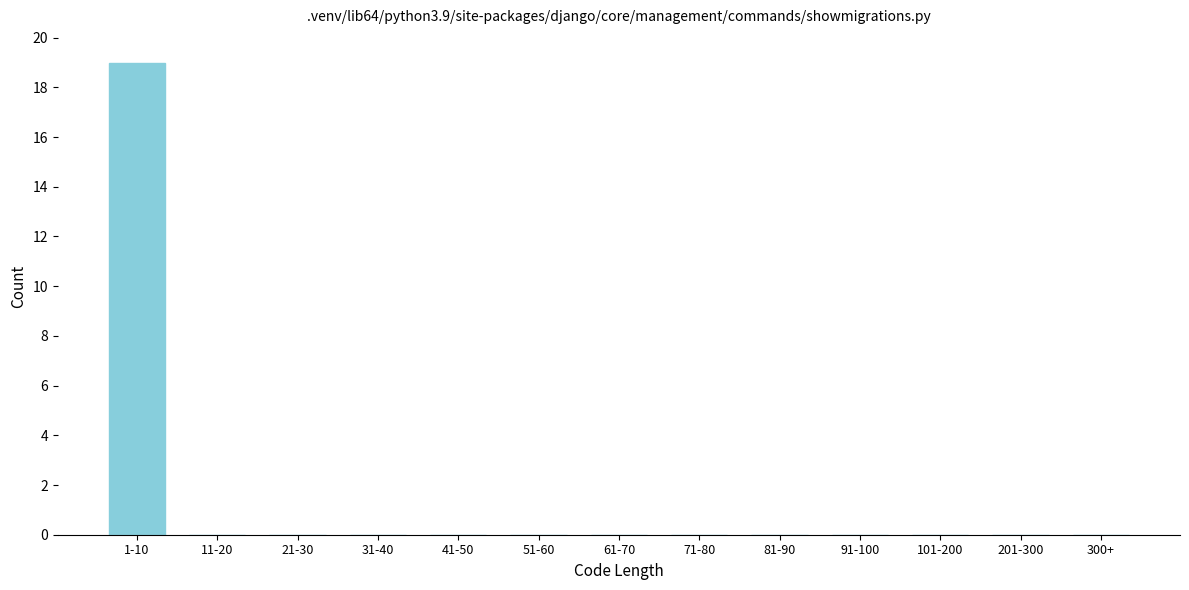

Reading left to right, transcribe all the data shown in this chart.

1-10=19	11-20=0	21-30=0	31-40=0	41-50=0	51-60=0	61-70=0	71-80=0	81-90=0	91-100=0	101-200=0	201-300=0	300+=0